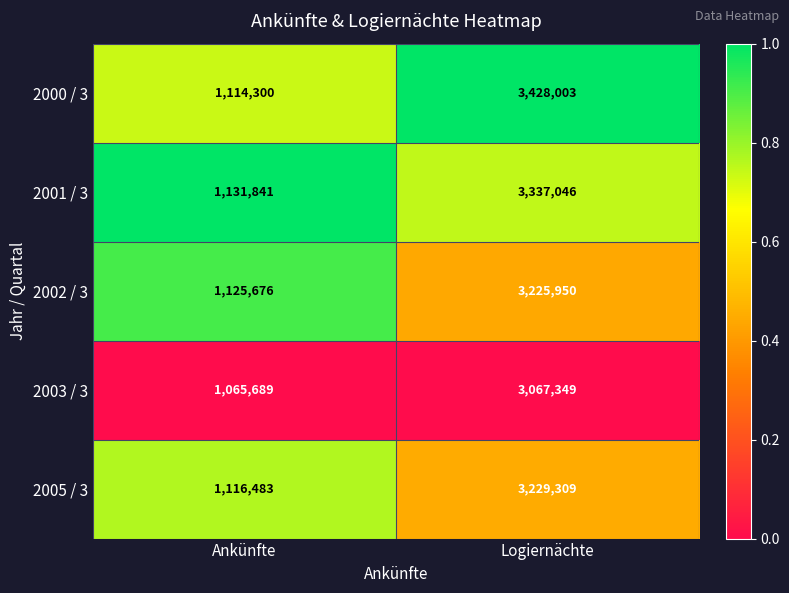

How many data points does each series have?

2